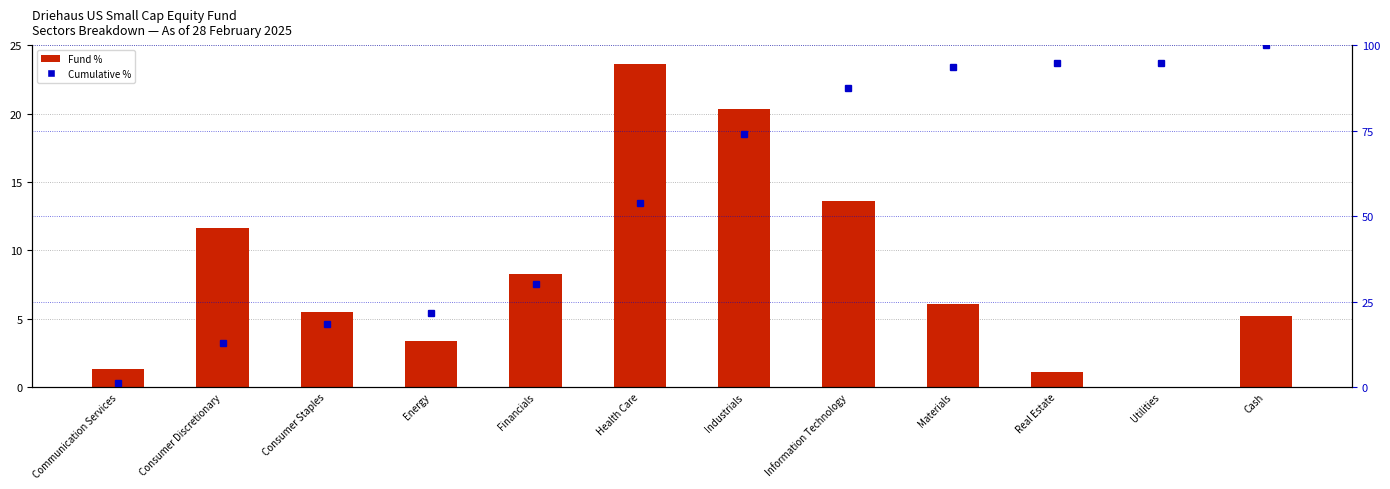

What is the greatest value displayed?

100.0